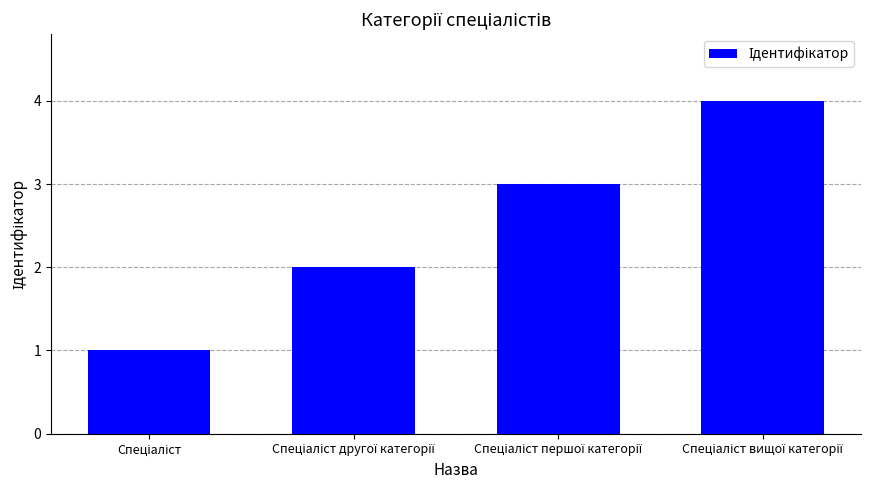

What is the sum of all values?

10